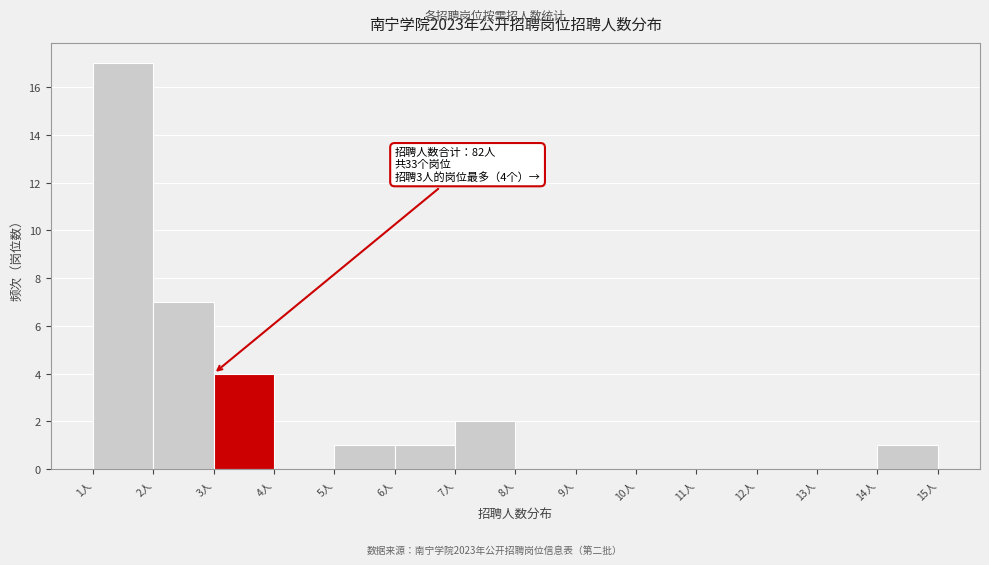

Over which range of the x-axis is the bar tallest?

1 to 2